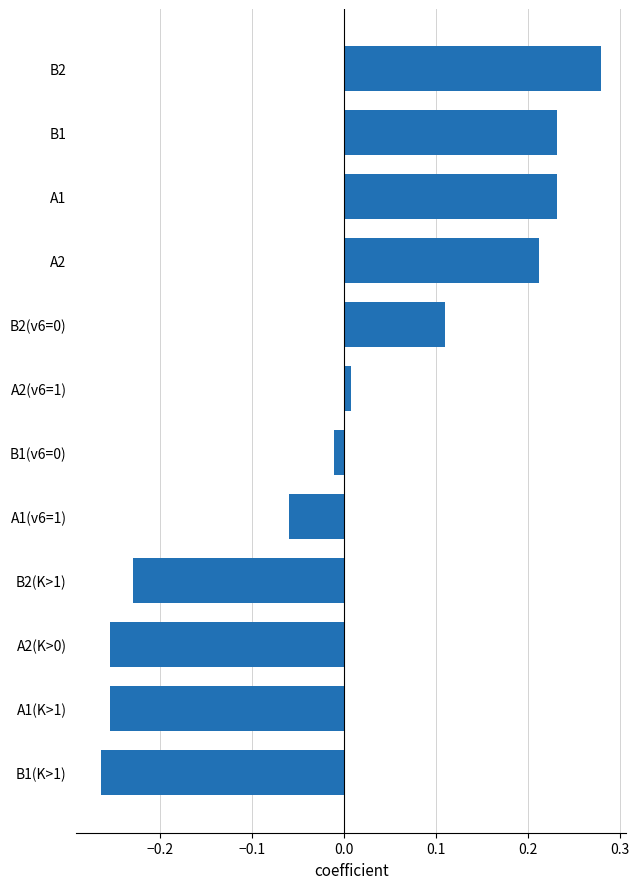

Which label corresponds to the smallest value in the chart?

B1(K>1)